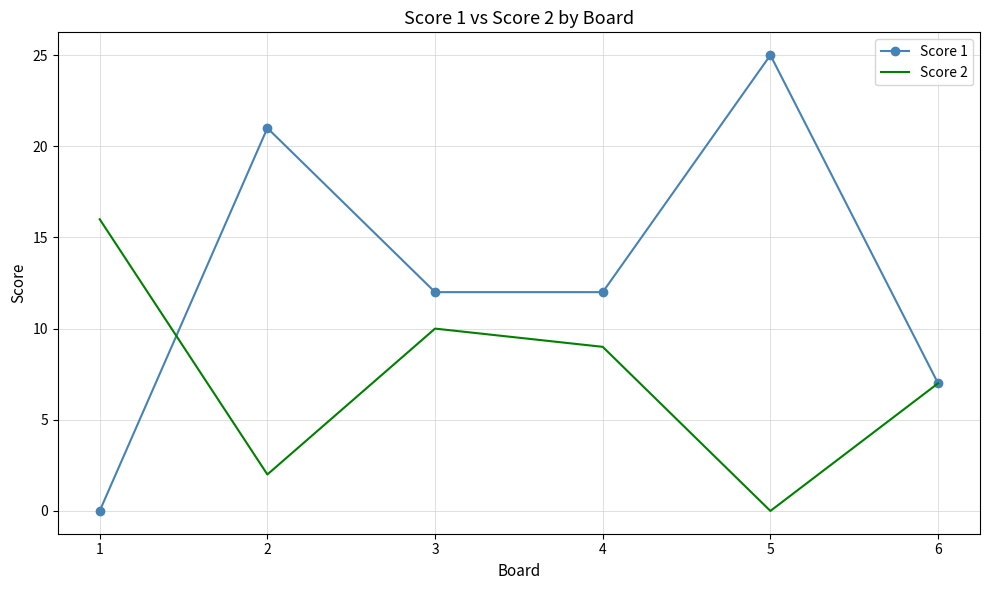

Which series has the widest spread of values?

Score 1